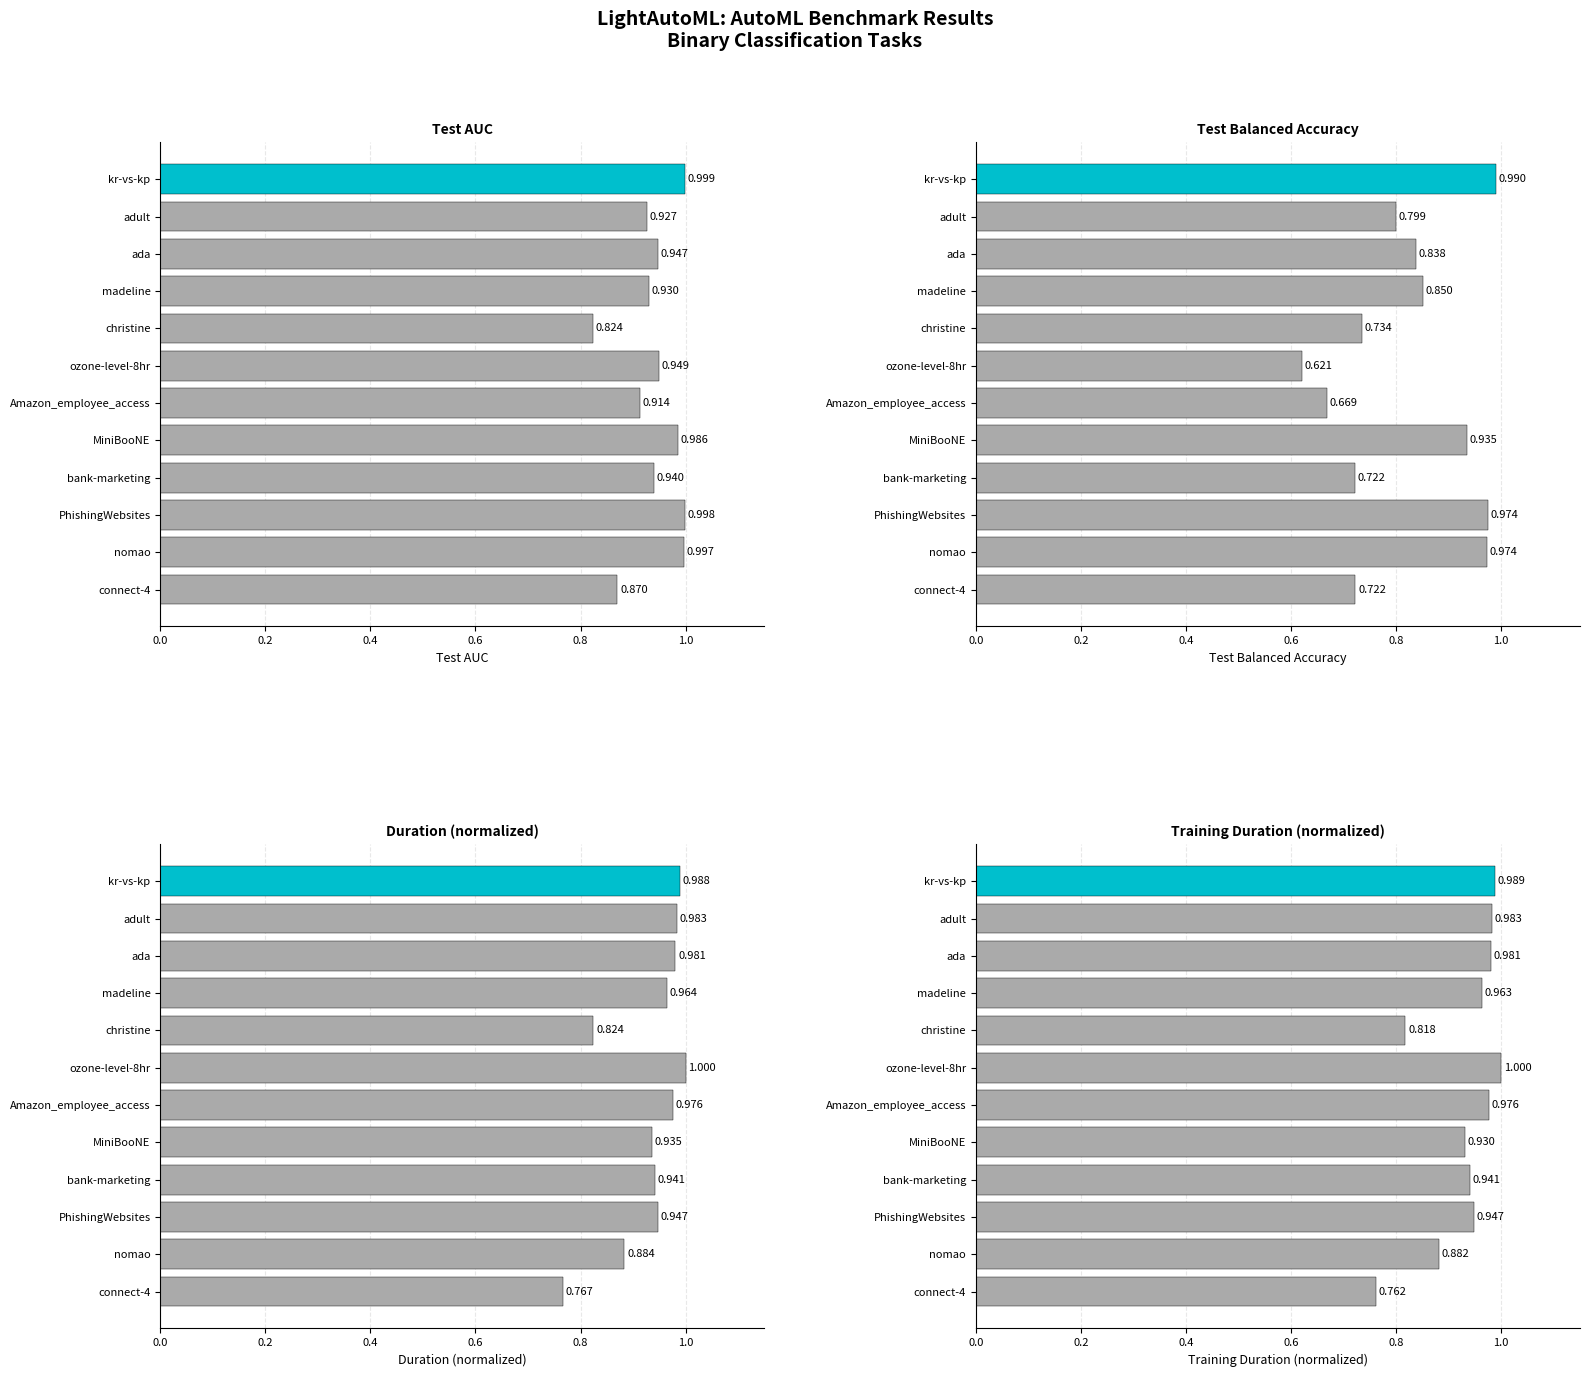

What is the sum of the values at nomao and MiniBooNE?

1.8